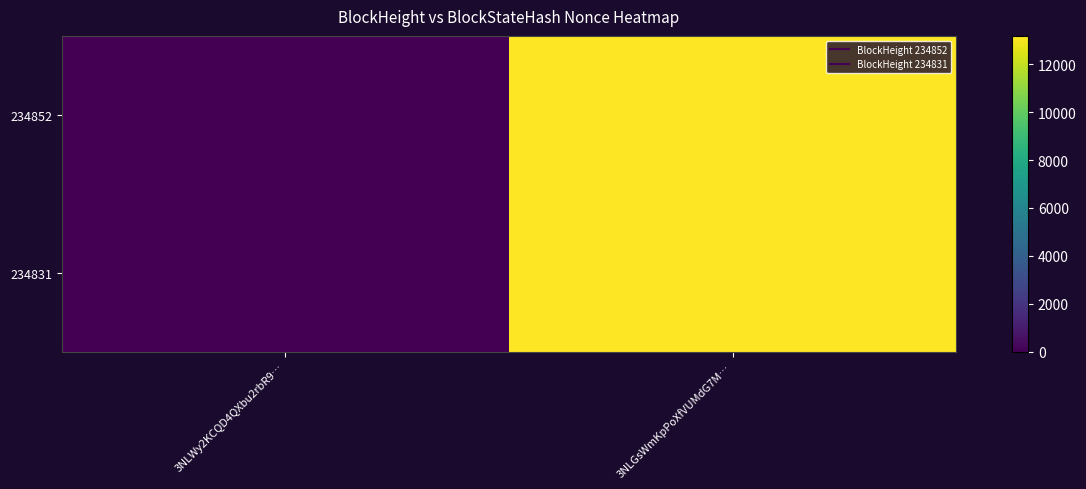

List the series in order of their peak value, highest first.

234852, 234831